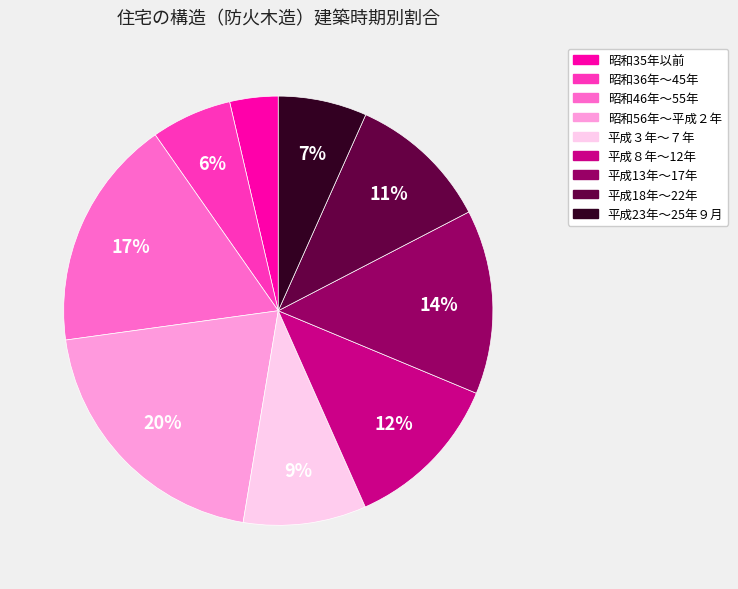

Rank the categories by value from lowest to highest.

昭和35年以前, 昭和36年～45年, 平成23年～25年９月, 平成３年～７年, 平成18年～22年, 平成８年～12年, 平成13年～17年, 昭和46年～55年, 昭和56年～平成２年